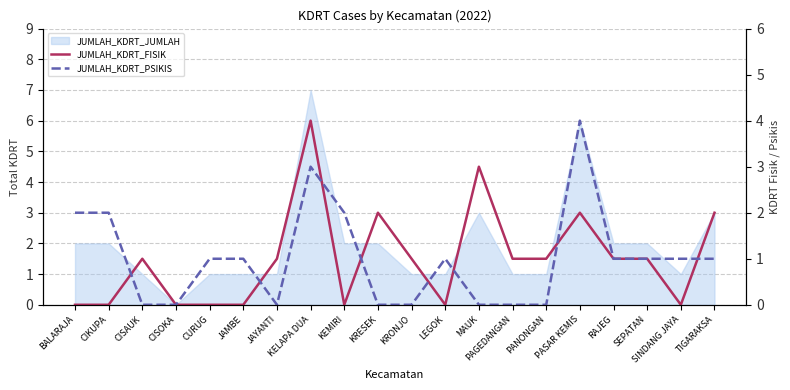

Is the value of JUMLAH_KDRT_FISIK at RAJEG greater than the value of JUMLAH_KDRT_PSIKIS at PANONGAN?

Yes